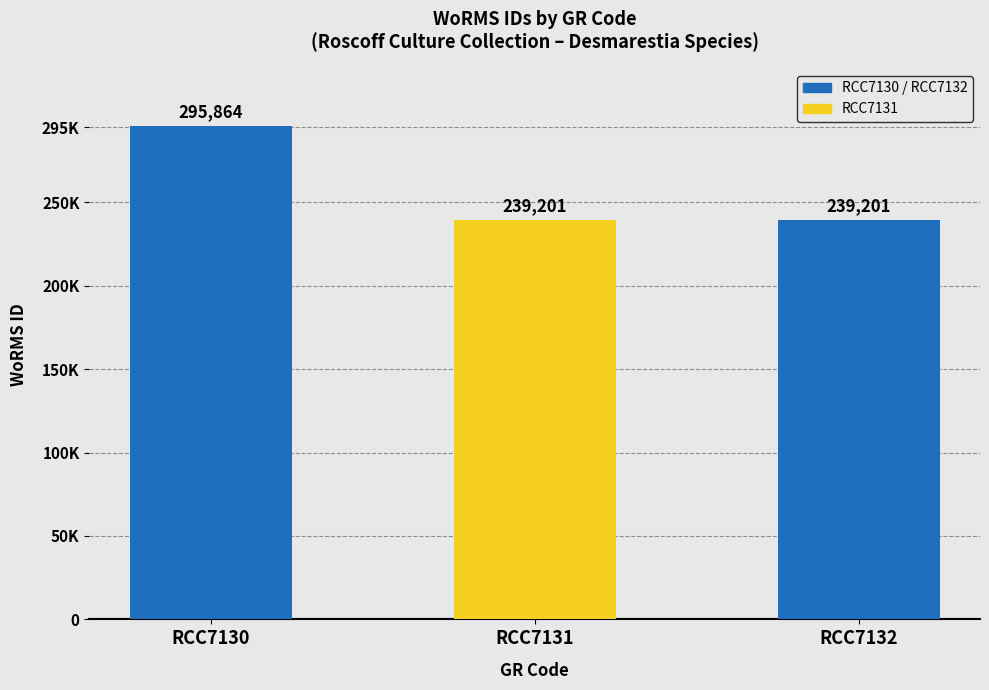

List the labels in order of value, largest first.

RCC7130, RCC7131, RCC7132